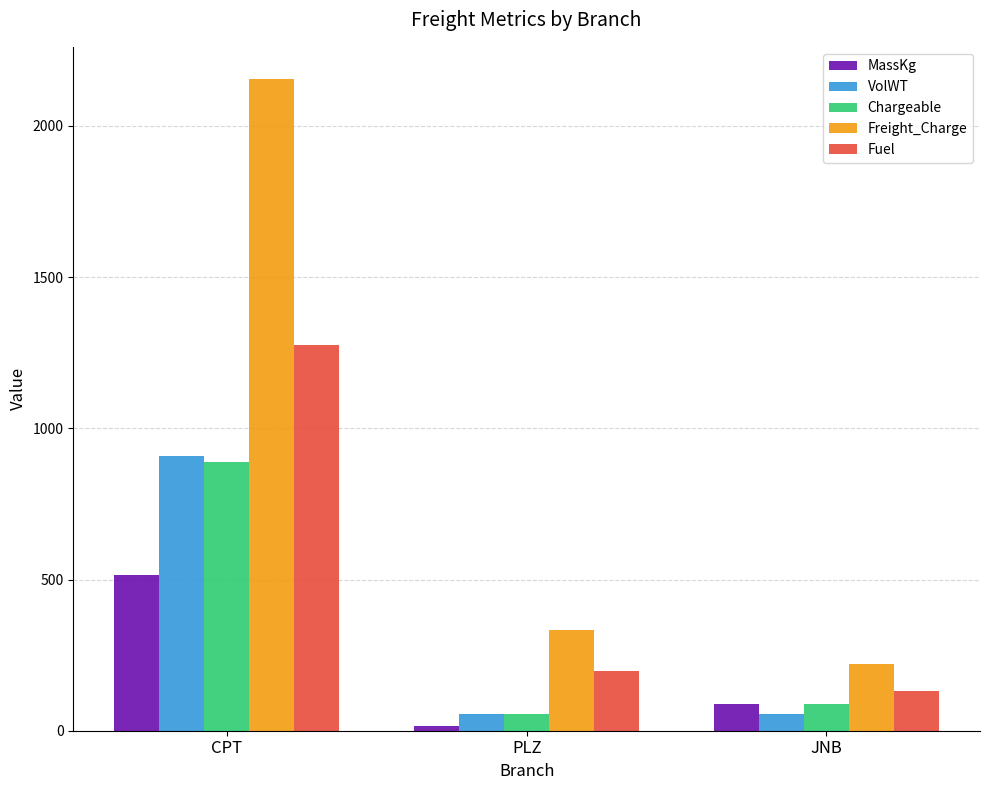

What is the highest value of the VolWT series?

907.0